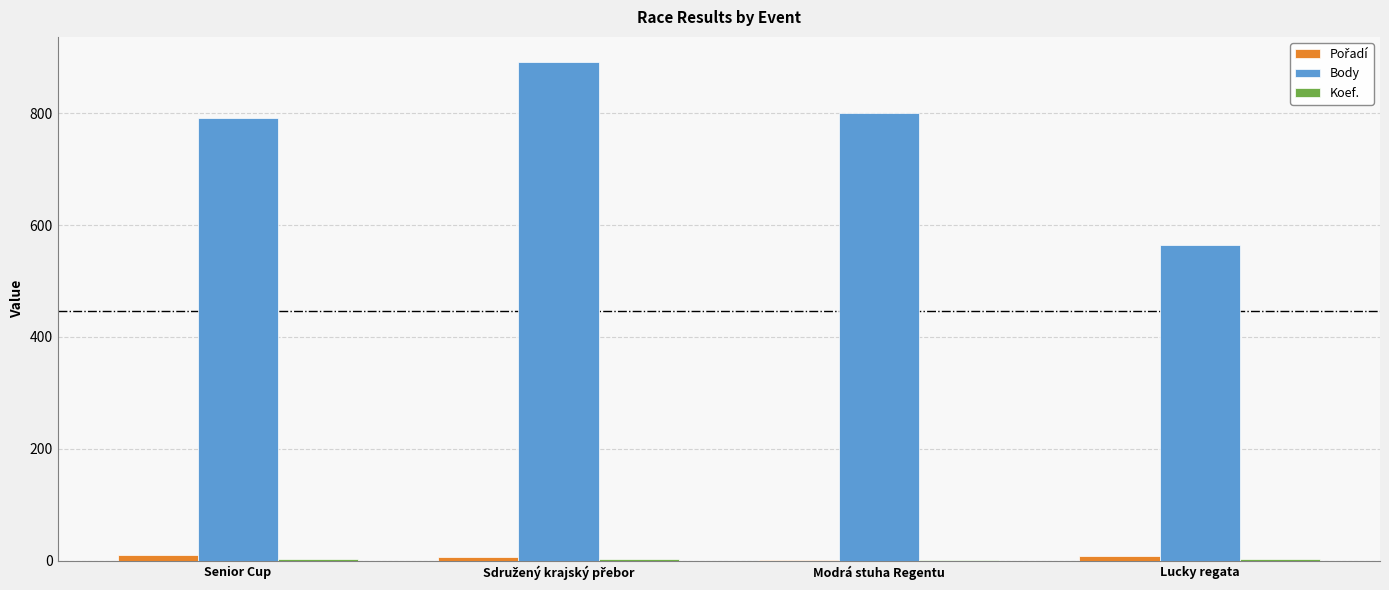

True or false: Body has a value of 564 at Lucky regata.

True